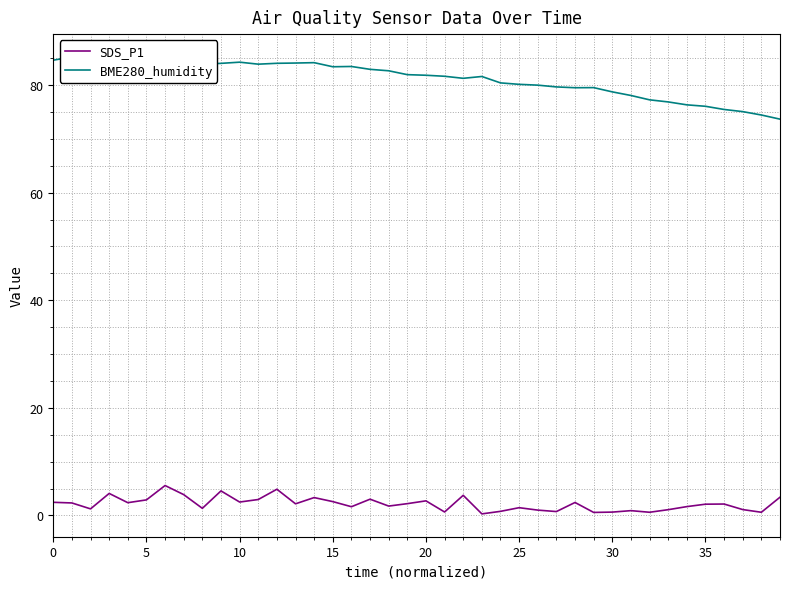

True or false: BME280_humidity and SDS_P1 intersect in this chart.

False